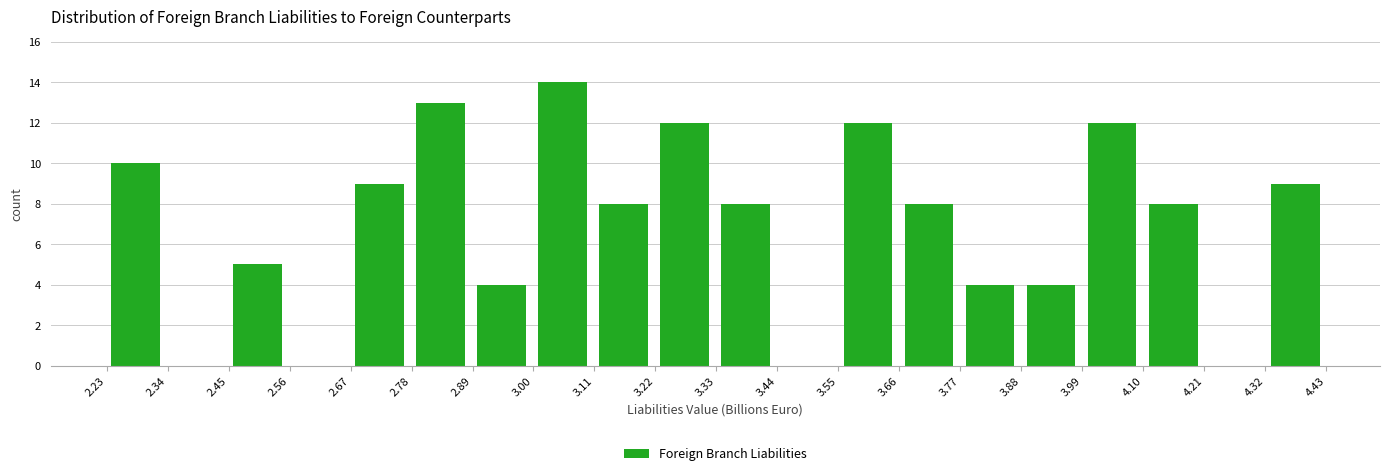

Reading left to right, transcribe this chart: for each bar, give the range it covers on the x-axis and its height. Neither the bar edges nor the heights are printed on the chart, so give them approximately, as read against the axes.

2.22 to 2.34: 10
2.34 to 2.44: 0
2.44 to 2.56: 5
2.56 to 2.66: 0
2.66 to 2.78: 9
2.78 to 2.88: 13
2.88 to 3.00: 4
3.00 to 3.10: 14
3.10 to 3.22: 8
3.22 to 3.32: 12
3.32 to 3.44: 8
3.44 to 3.54: 0
3.54 to 3.66: 12
3.66 to 3.76: 8
3.76 to 3.88: 4
3.88 to 3.98: 4
3.98 to 4.10: 12
4.10 to 4.20: 8
4.20 to 4.32: 0
4.32 to 4.42: 9